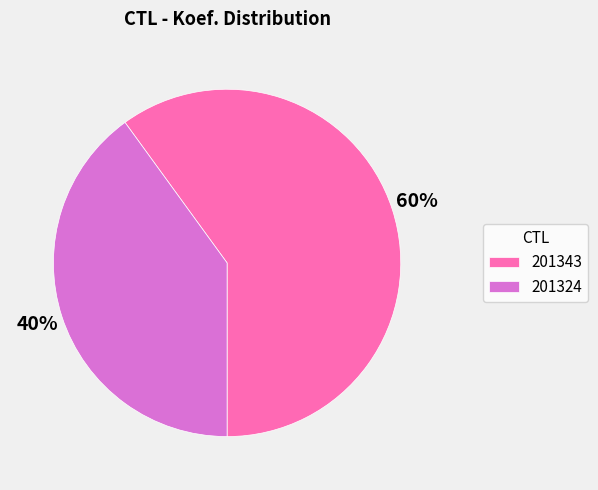

Do 201343 and 201324 together represent more than half of the pie?

Yes